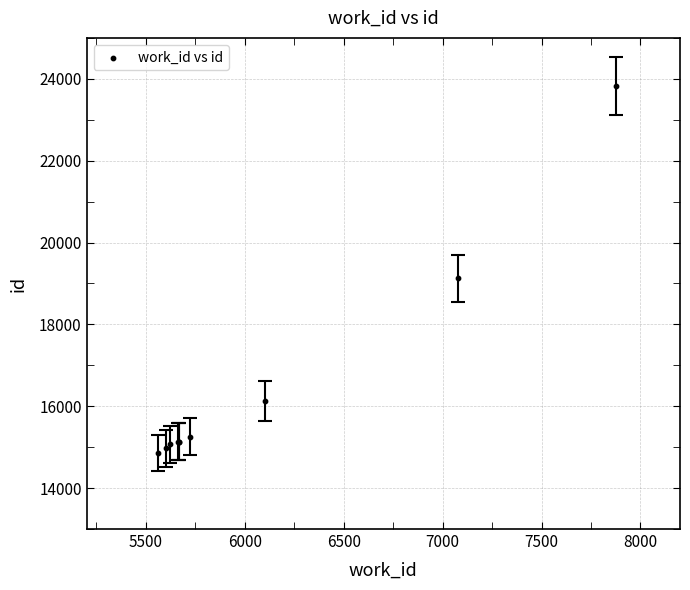

What Y value in the scatter plot is closest to 19339?

19125